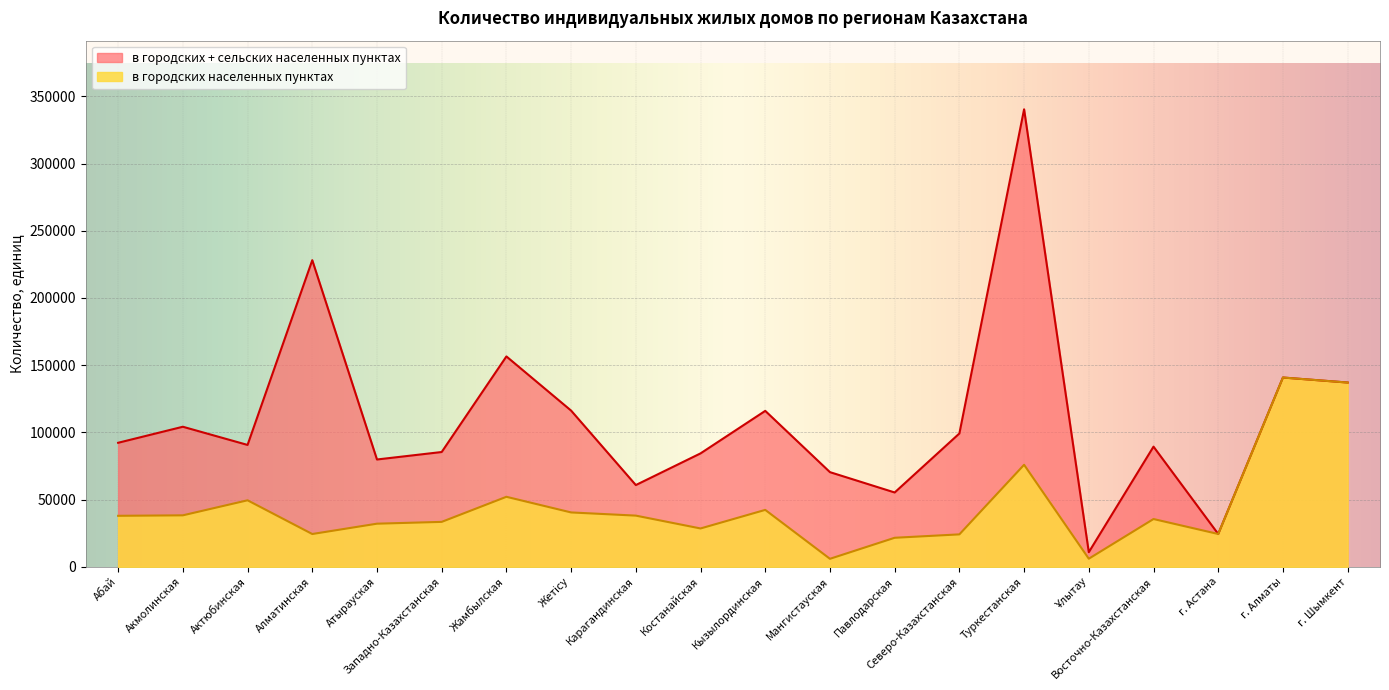

Reading right to left, list all the values displayed in this chart.

г. Шымкент=137086	г. Алматы=140817	г. Астана=24393	Восточно-Казахстанская=35523	Ұлытау=5997	Туркестанская=75895	Северо-Казахстанская=24109	Павлодарская=21577	Мангистауская=5931	Кызылординская=42325	Костанайская=28509	Карагандинская=38063	Жетісу=40430	Жамбылская=52067	Западно-Казахстанская=33407	Атырауская=32062	Алматинская=24374	Актюбинская=49468	Акмолинская=38277	Абай=37923